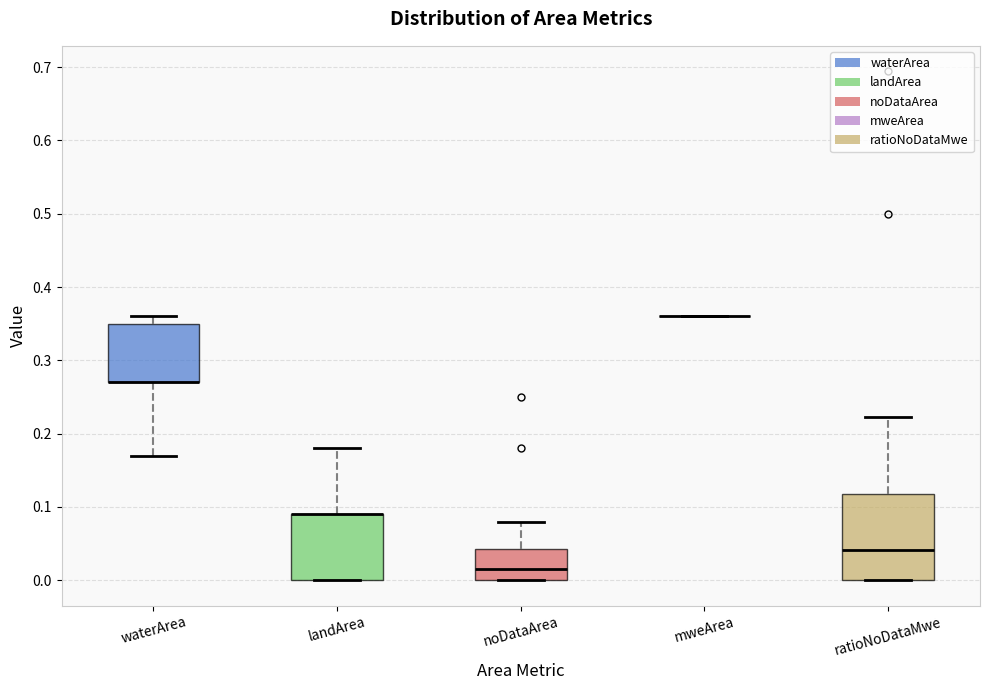

Reading left to right, transcribe this box plot: for each box, give where its median line is, the range the box spans, and where its two whiskers end, as read against the y-axis. The values are not printed on the chart, so give them approximately, as read against the axis.

waterArea: median 0.27 (drawn on the box's lower edge), box 0.27 to 0.35, whiskers 0.17 to 0.36
landArea: median 0.09 (drawn on the box's upper edge), box 0.00 to 0.09, whiskers 0.00 to 0.18
noDataArea: median 0.02, box 0.00 to 0.04, whiskers 0.00 to 0.08
mweArea: box collapsed to a line at 0.36, whiskers 0.36 to 0.36
ratioNoDataMwe: median 0.04, box 0.00 to 0.12, whiskers 0.00 to 0.22